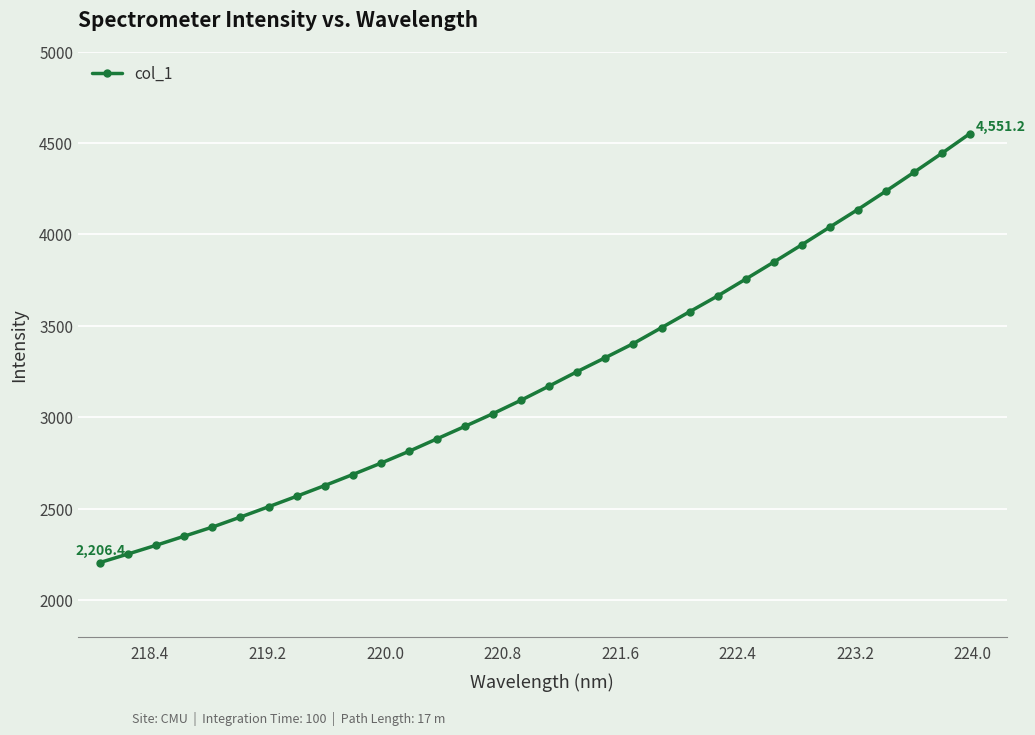

What is the difference between the second highest and second lowest values?

2190.3